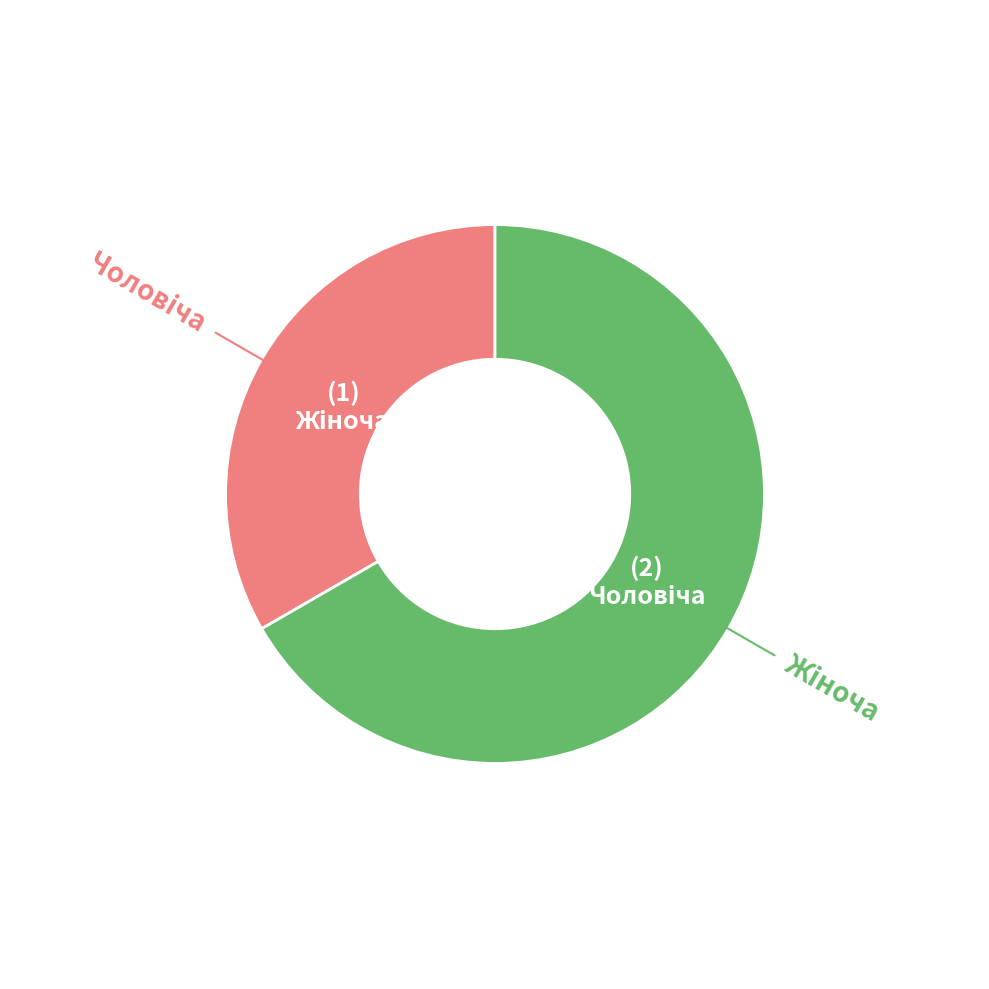

Combined, do Чоловіча and Жіноча account for over 50%?

Yes